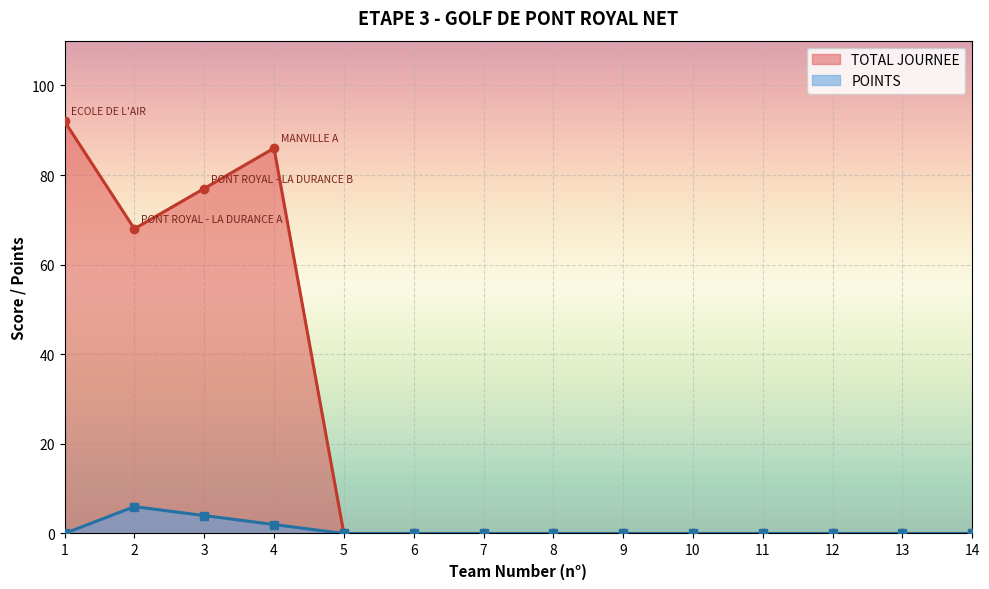

Where is the first local maximum for POINTS?

2